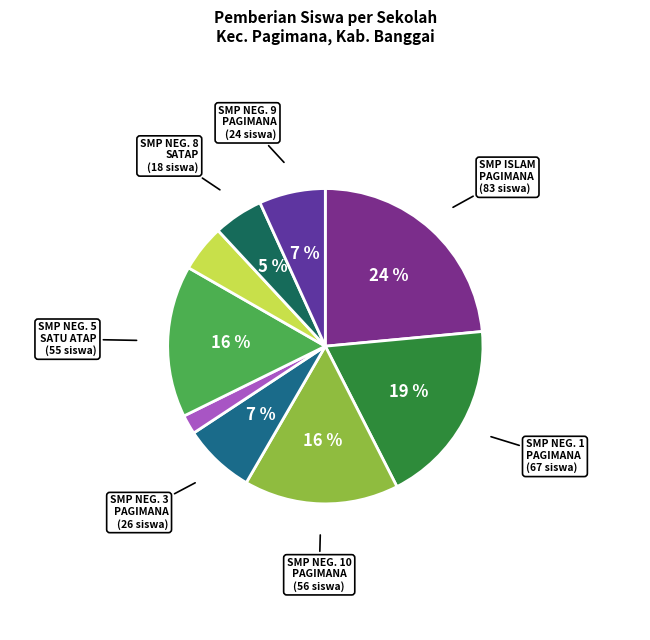

To the nearest percent, what is the average slice percentage?

11%